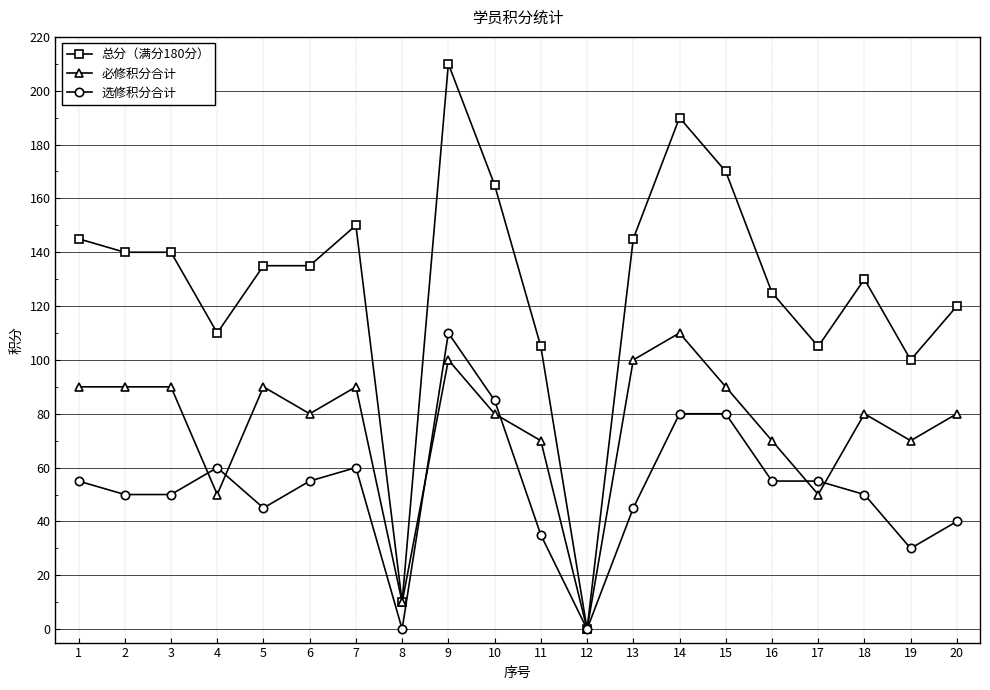

Reading left to right, list all the values displayed in this chart.

总分（满分180分）: 1=145	2=140	3=140	4=110	5=135	6=135	7=150	8=10	9=210	10=165	11=105	12=0	13=145	14=190	15=170	16=125	17=105	18=130	19=100	20=120
必修积分合计: 1=90	2=90	3=90	4=50	5=90	6=80	7=90	8=10	9=100	10=80	11=70	12=0	13=100	14=110	15=90	16=70	17=50	18=80	19=70	20=80
选修积分合计: 1=55	2=50	3=50	4=60	5=45	6=55	7=60	8=0	9=110	10=85	11=35	12=0	13=45	14=80	15=80	16=55	17=55	18=50	19=30	20=40